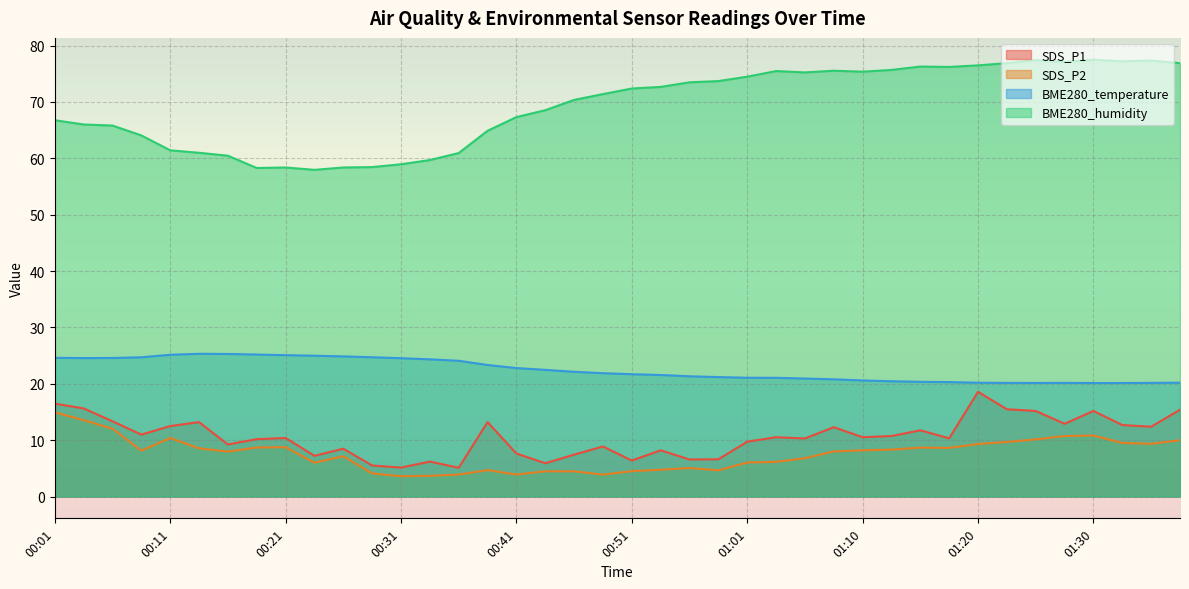

What is the sum of the SDS_P2 values at 01:20 and 00:48?

13.2